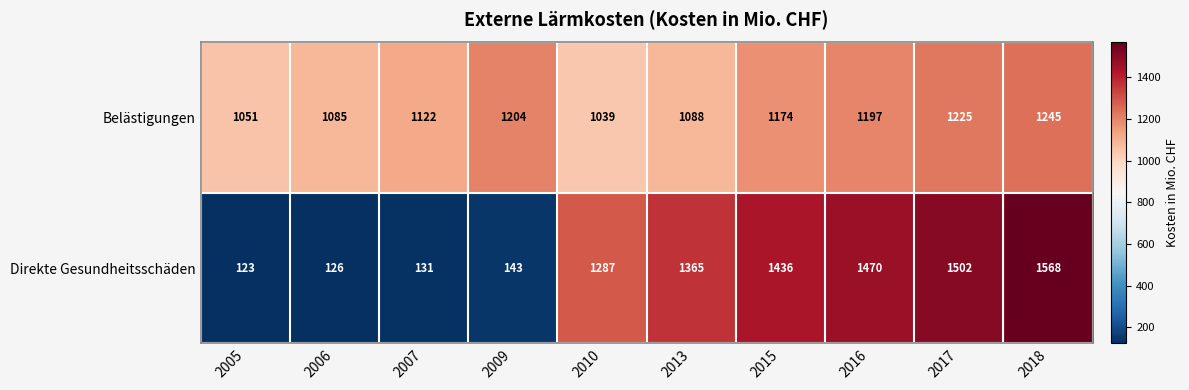

True or false: Direkte Gesundheitsschäden has a value of 703 at 2010.

False